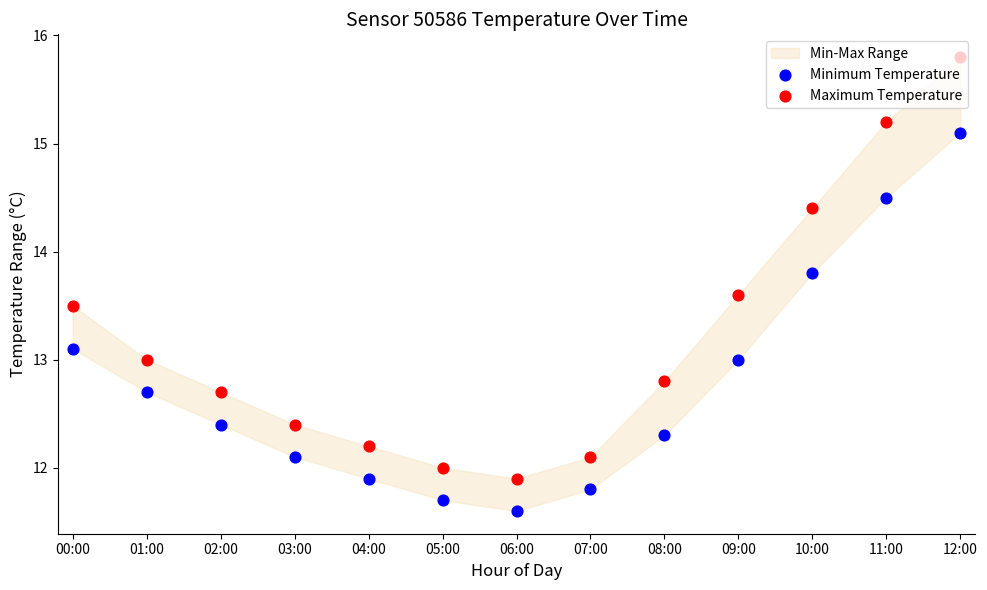

At which category is the sum across all series the highest?

12:00